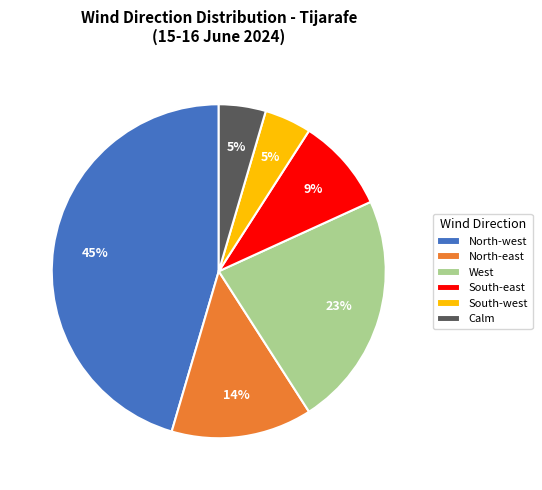

Combined, do North-east and South-west account for over 50%?

No